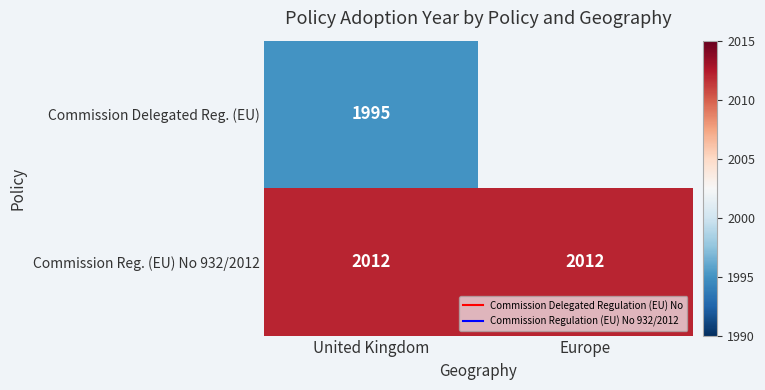

What is the maximum value shown in the chart?

2012.0